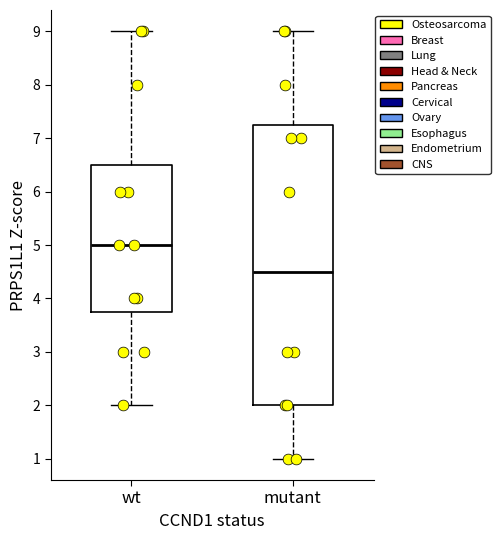

Reading left to right, transcribe this box plot: for each box, give where its median line is, the range the box spans, and where its two whiskers end, as read against the y-axis. The values are not printed on the chart, so give them approximately, as read against the axis.

wt: median 5.0, box 3.8 to 6.5, whiskers 2.0 to 9.0
mutant: median 4.5, box 2.0 to 7.3, whiskers 1.0 to 9.0